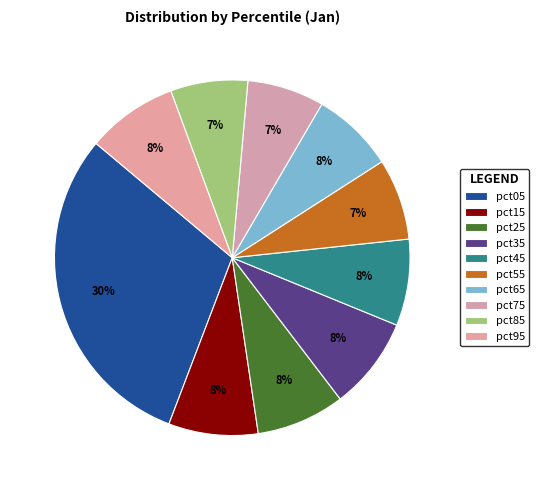

Count the number of slices in the pie.

10